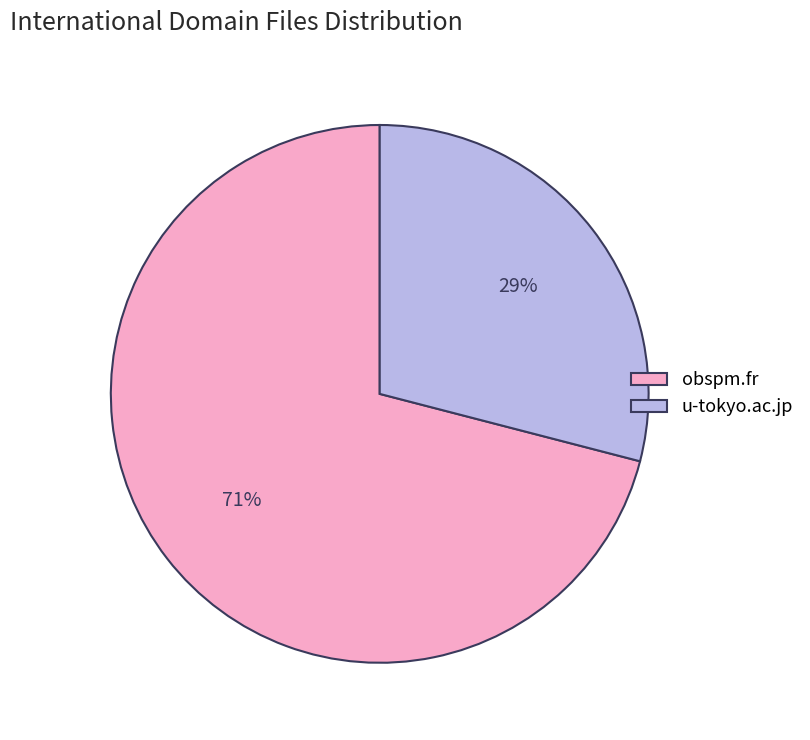

How many slices are in this pie chart?

2